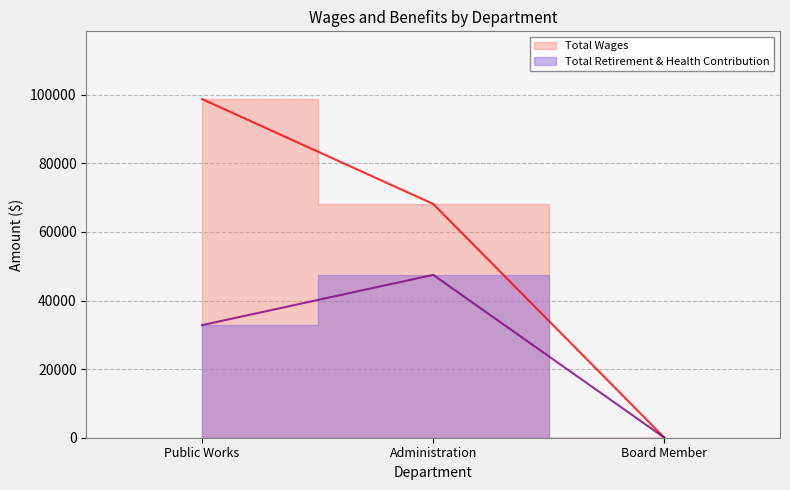

Which series has the largest range (max minus min)?

Total Wages